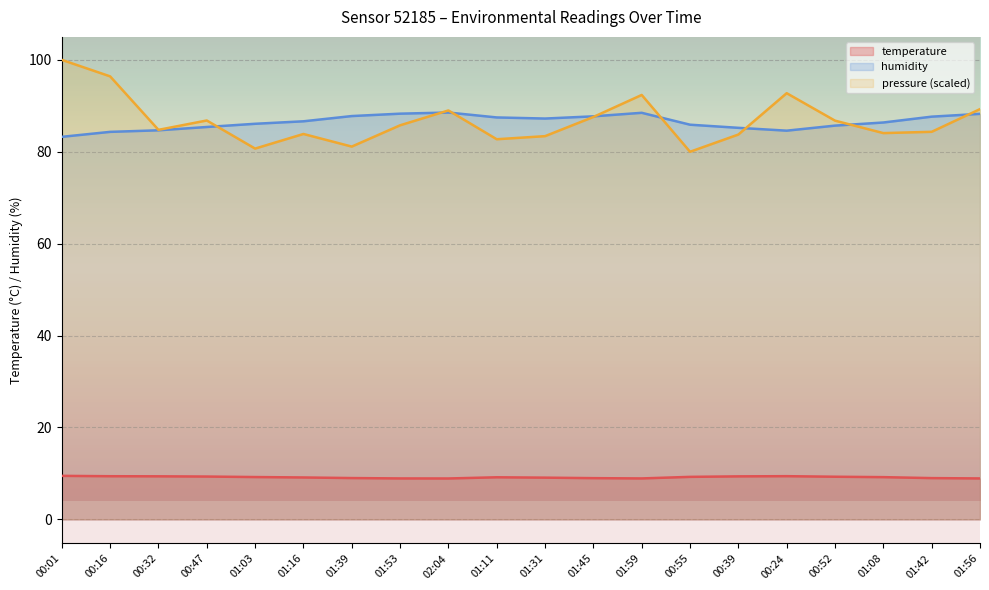

The value of humidity at 01:53 is 59.9. True or false?

False